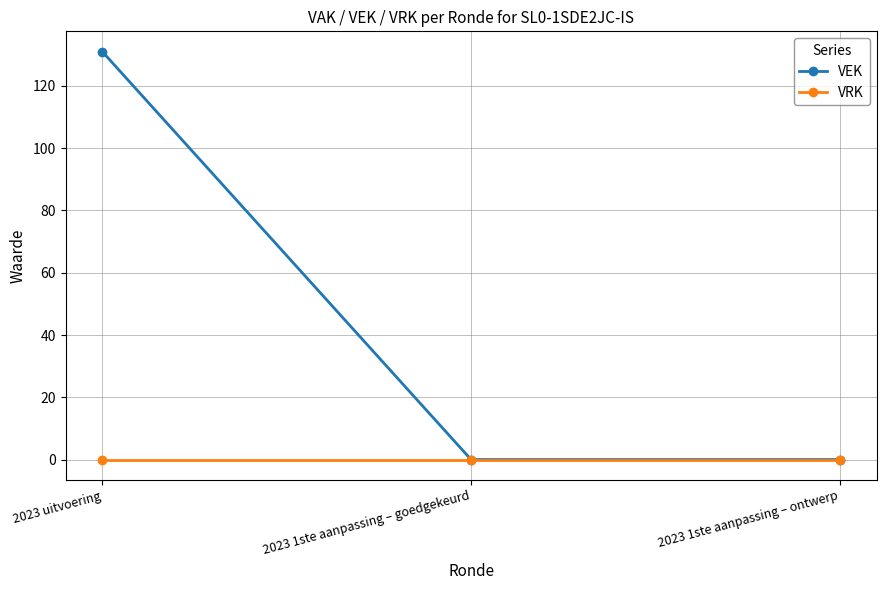

Is it true that VEK equals -77 at 2023 1ste aanpassing – goedgekeurd?

False